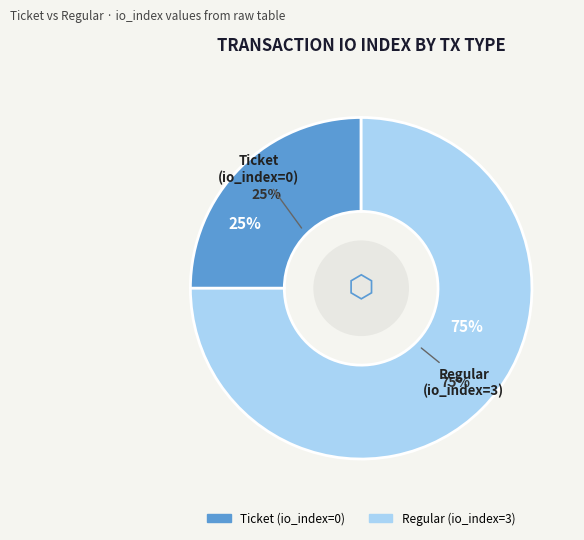

Rank the categories by value from highest to lowest.

Regular (1), Ticket (-1)